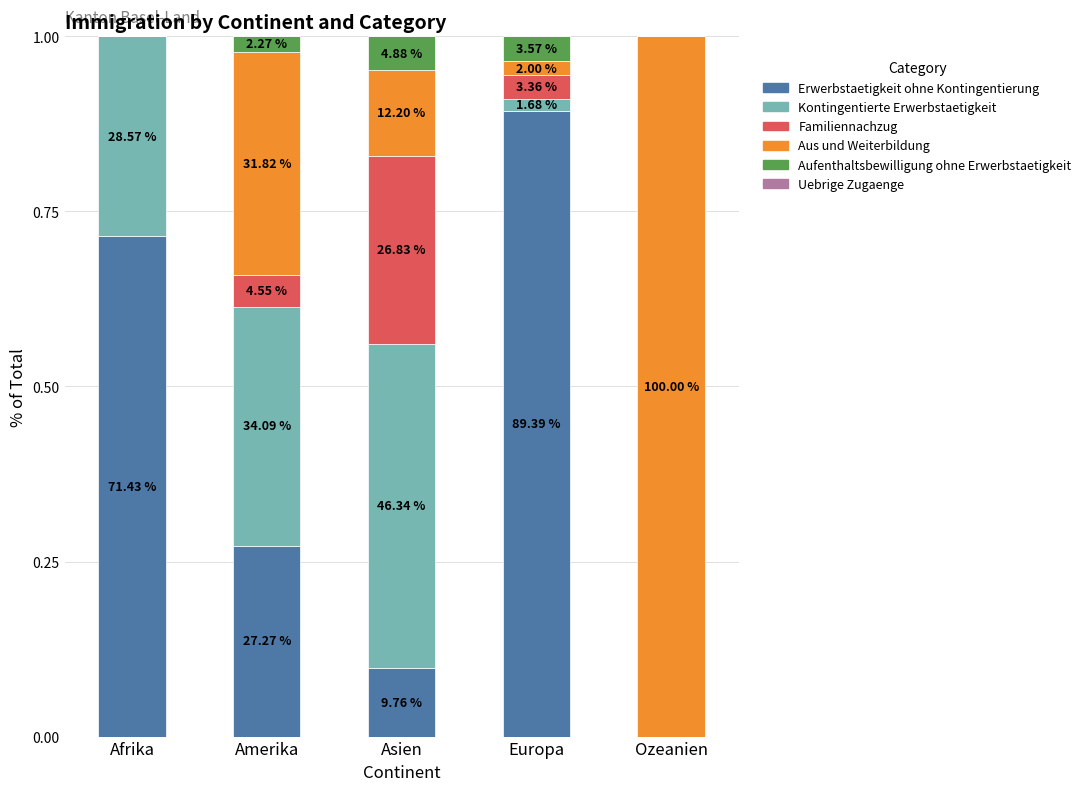

Does the chart contain stacked bars?

Yes